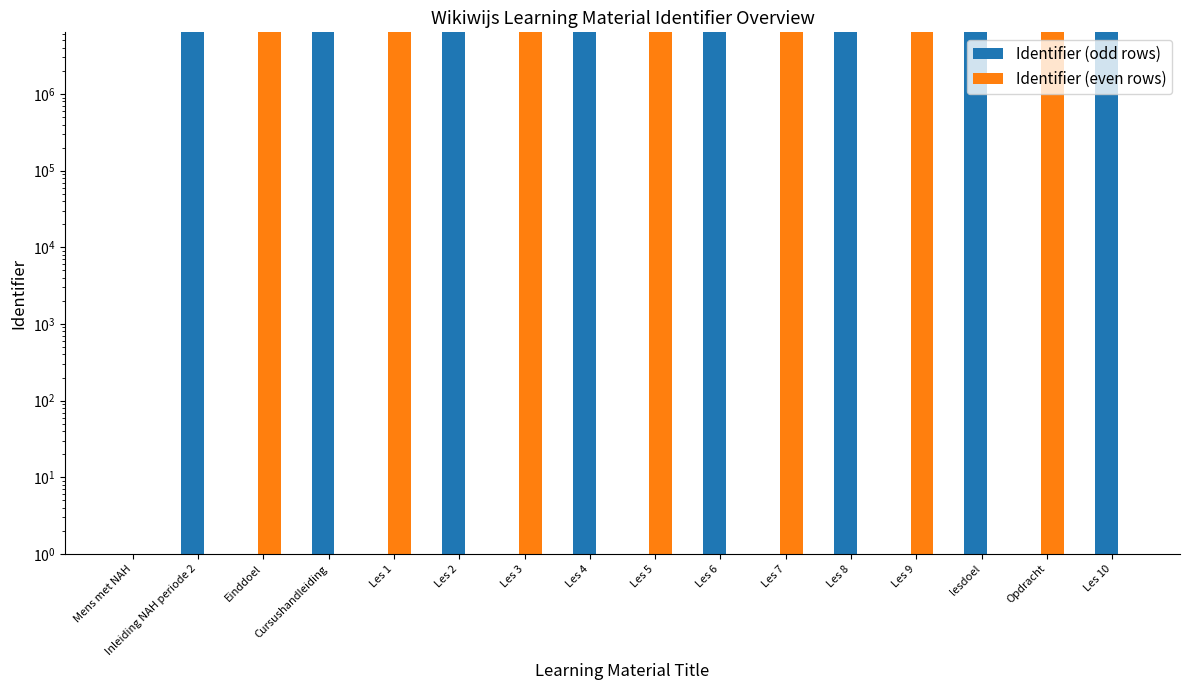

How many data points in Identifier (odd rows) are above 6378765?

7